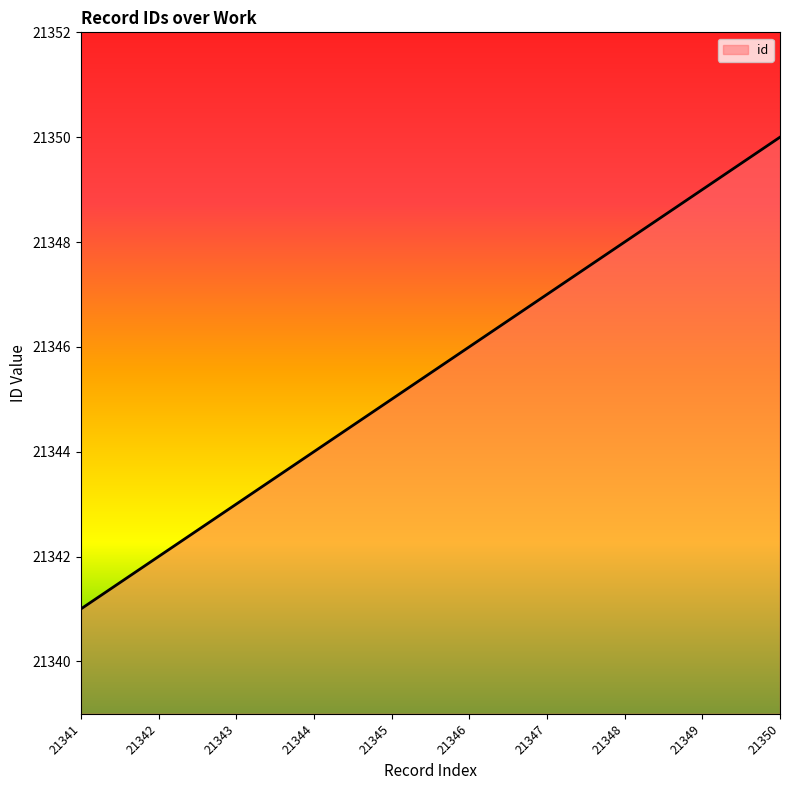

Approximately how many times larger is the value at 21341 compared to 21348?

1.0